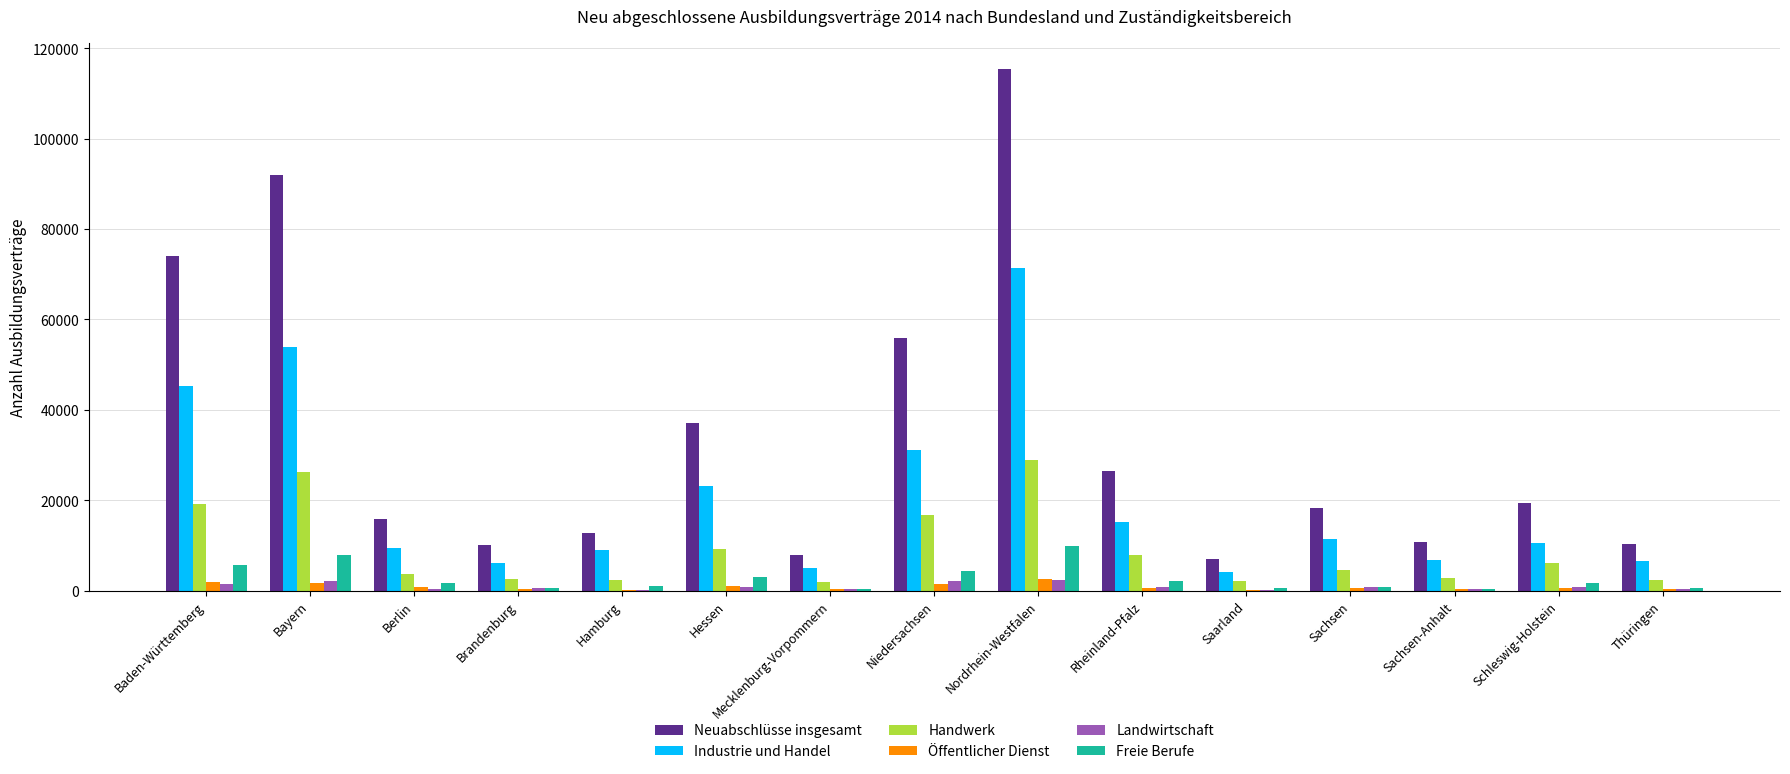

How many groups of bars are there?

15